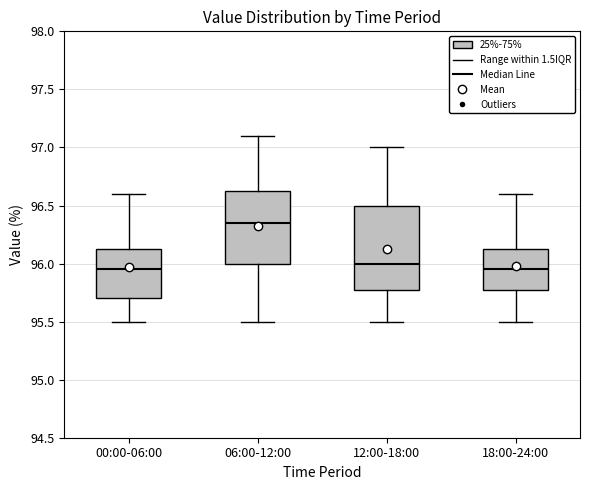

Reading left to right, read every box against the y-axis: the position of its median line, the range the box covers, and the ends of its whiskers. The values are not printed on the chart, so give them approximately, as read against the axis.

00:00-06:00: median 95.95, box 95.70 to 96.15, whiskers 95.50 to 96.60
06:00-12:00: median 96.35, box 96.00 to 96.65, whiskers 95.50 to 97.10
12:00-18:00: median 96.00, box 95.80 to 96.50, whiskers 95.50 to 97.00
18:00-24:00: median 95.95, box 95.80 to 96.15, whiskers 95.50 to 96.60